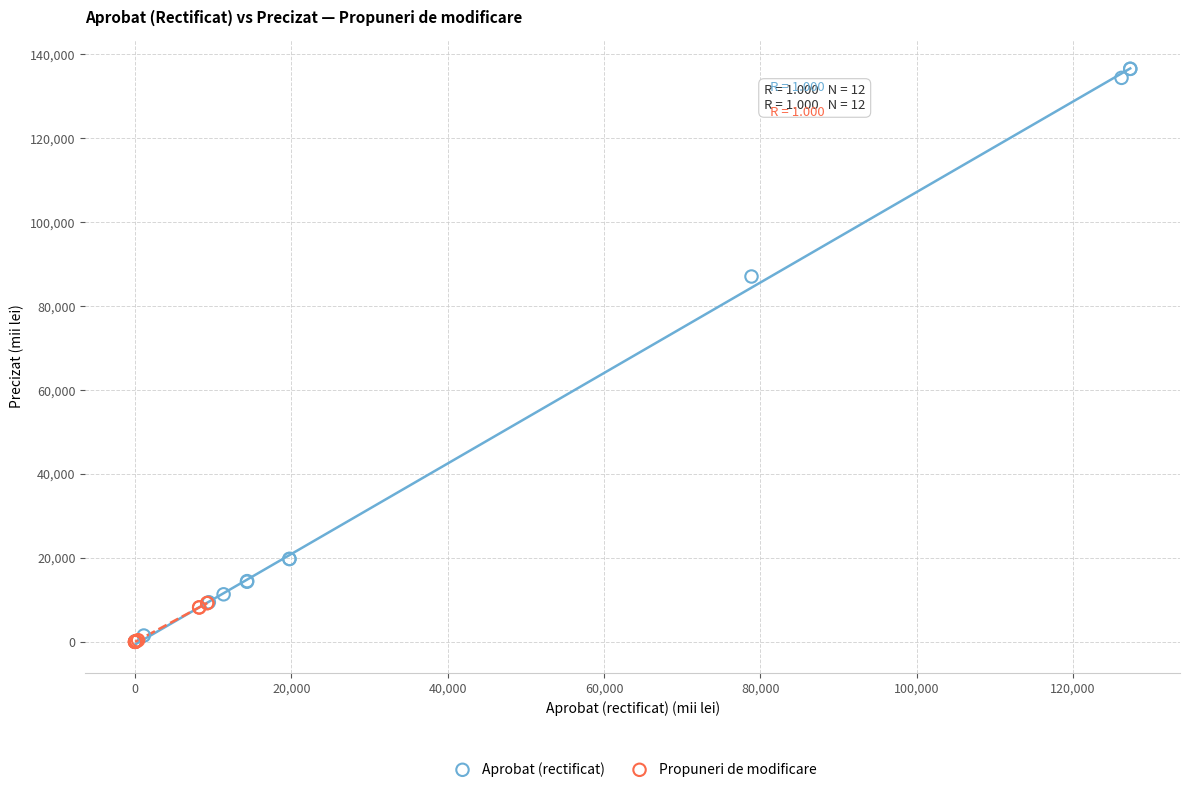

Which series has the widest spread of Y values?

Aprobat (rectificat)